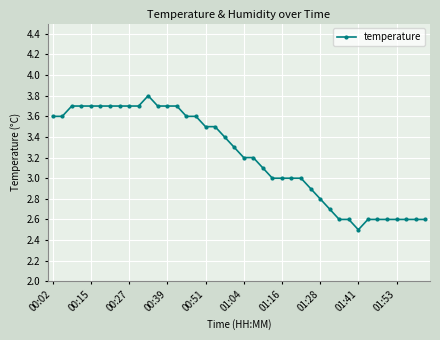

What is the difference between the second highest and second lowest values?

1.1